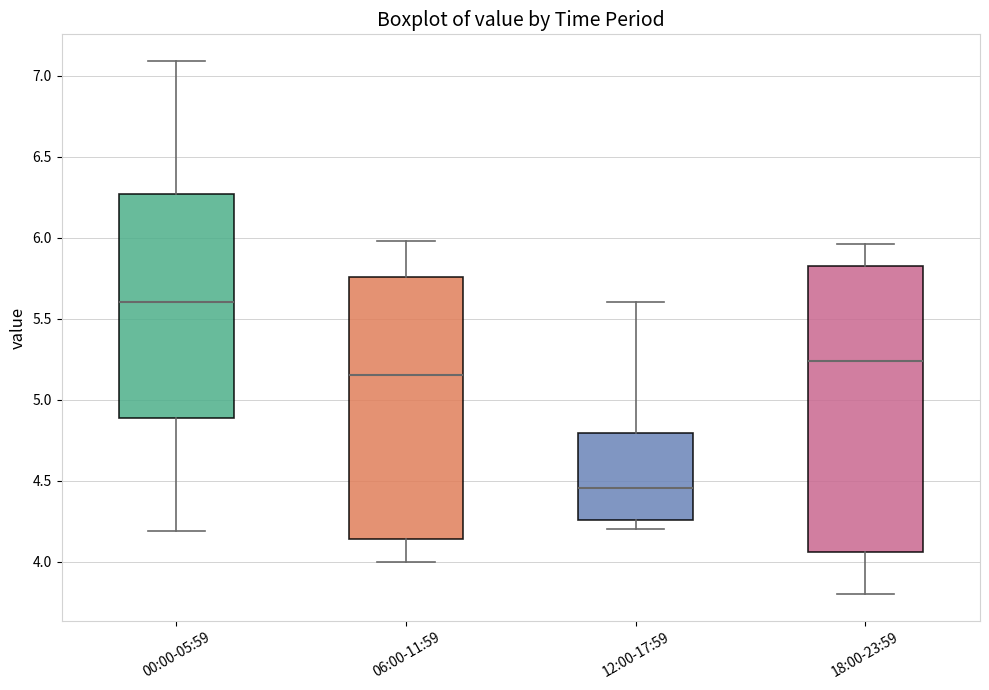

Which box's median line is the lowest?

12:00-17:59